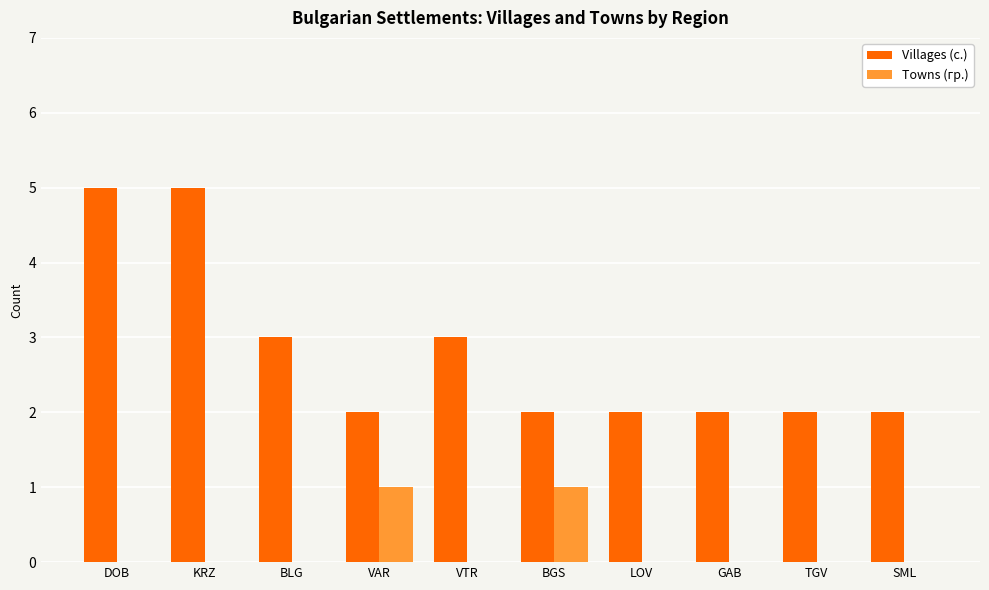

What is the highest value of the Villages (с.) series?

5